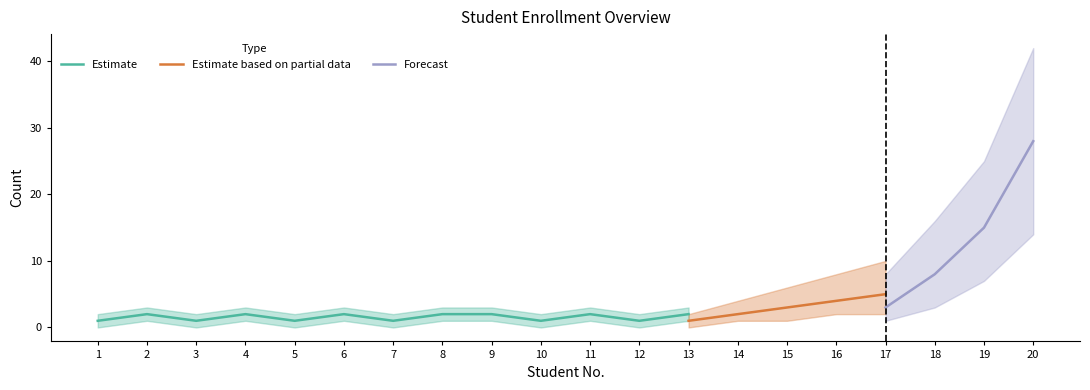

How many interior local valleys does the Estimate series have?

5